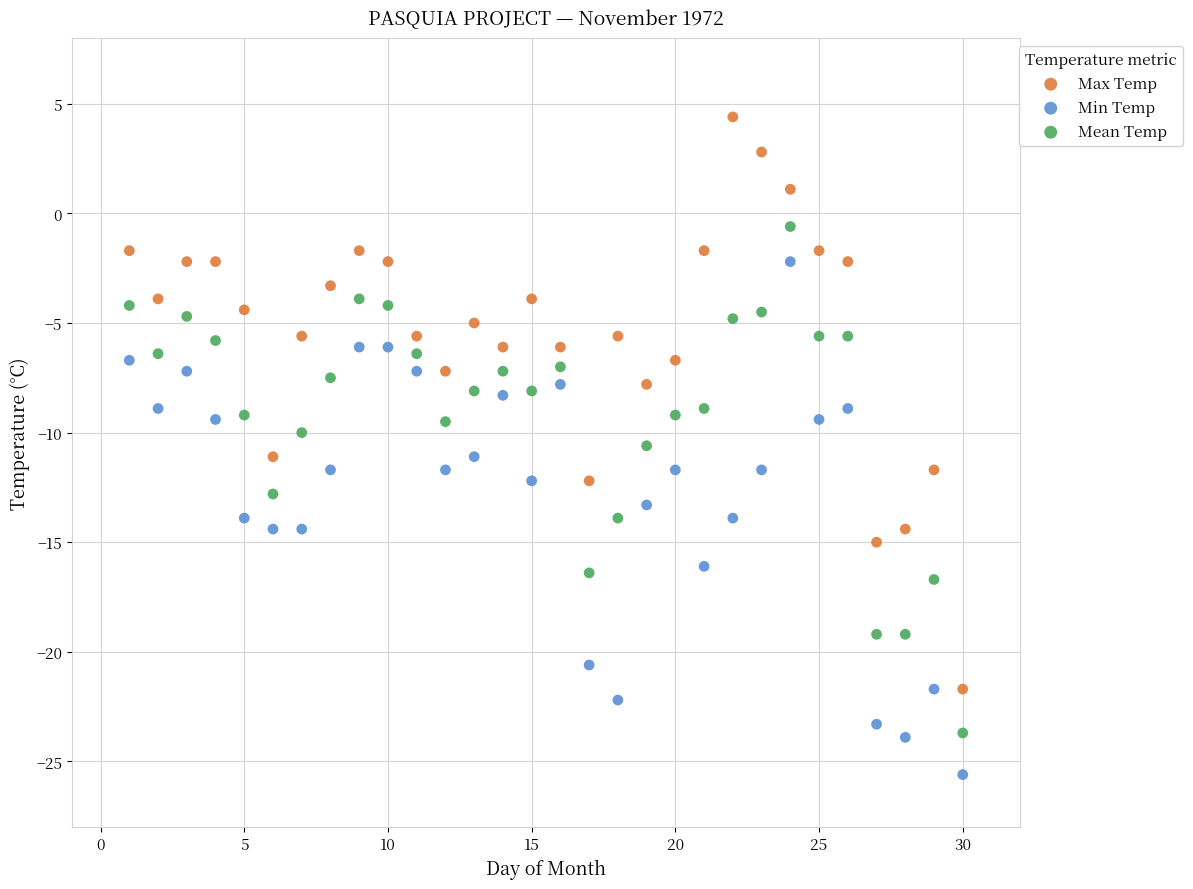

Which series has the widest spread of Y values?

Max Temp